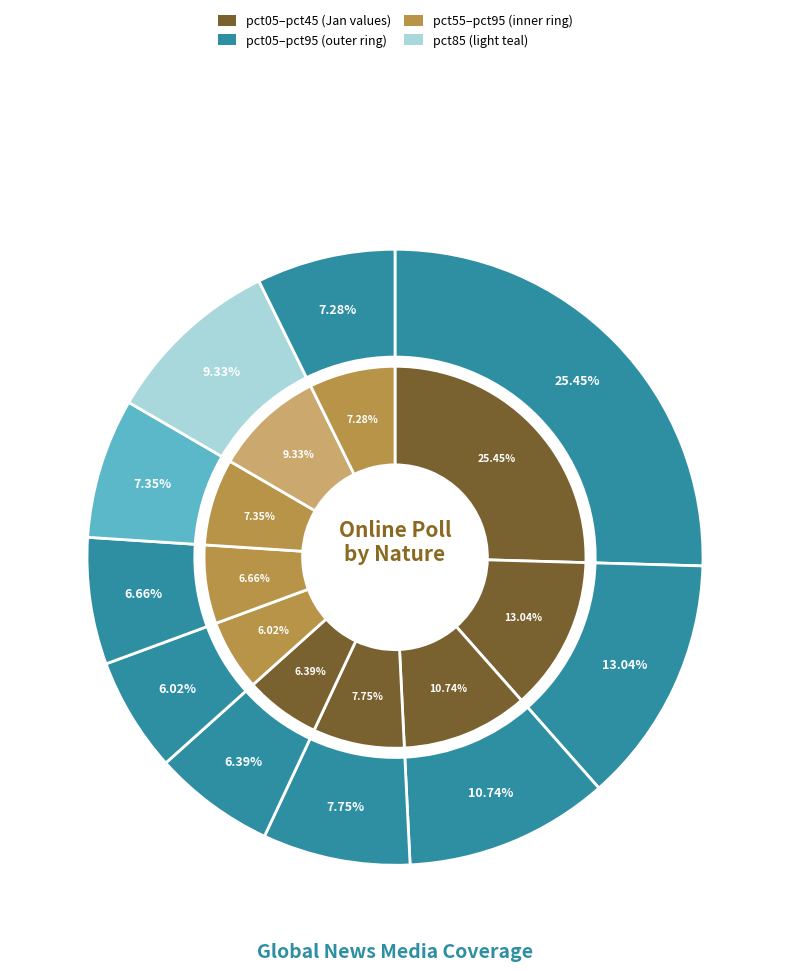

Is it true that pct15 is 5% of the pie?

False